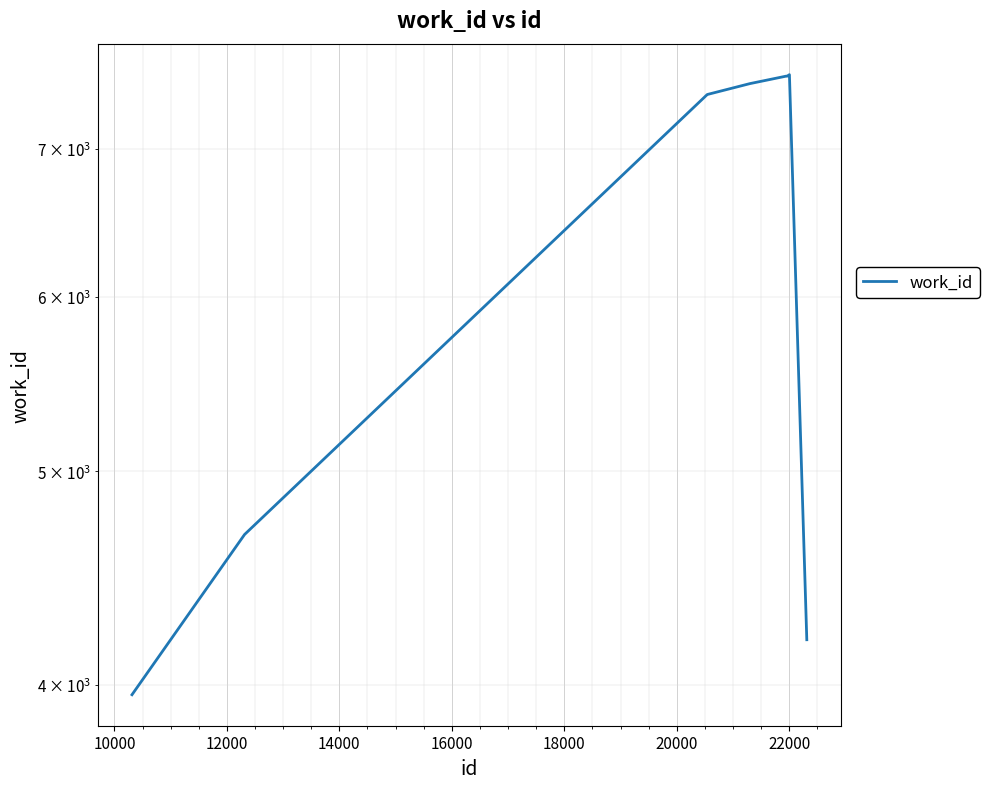

True or false: the data shows 13059 at 14000.

False